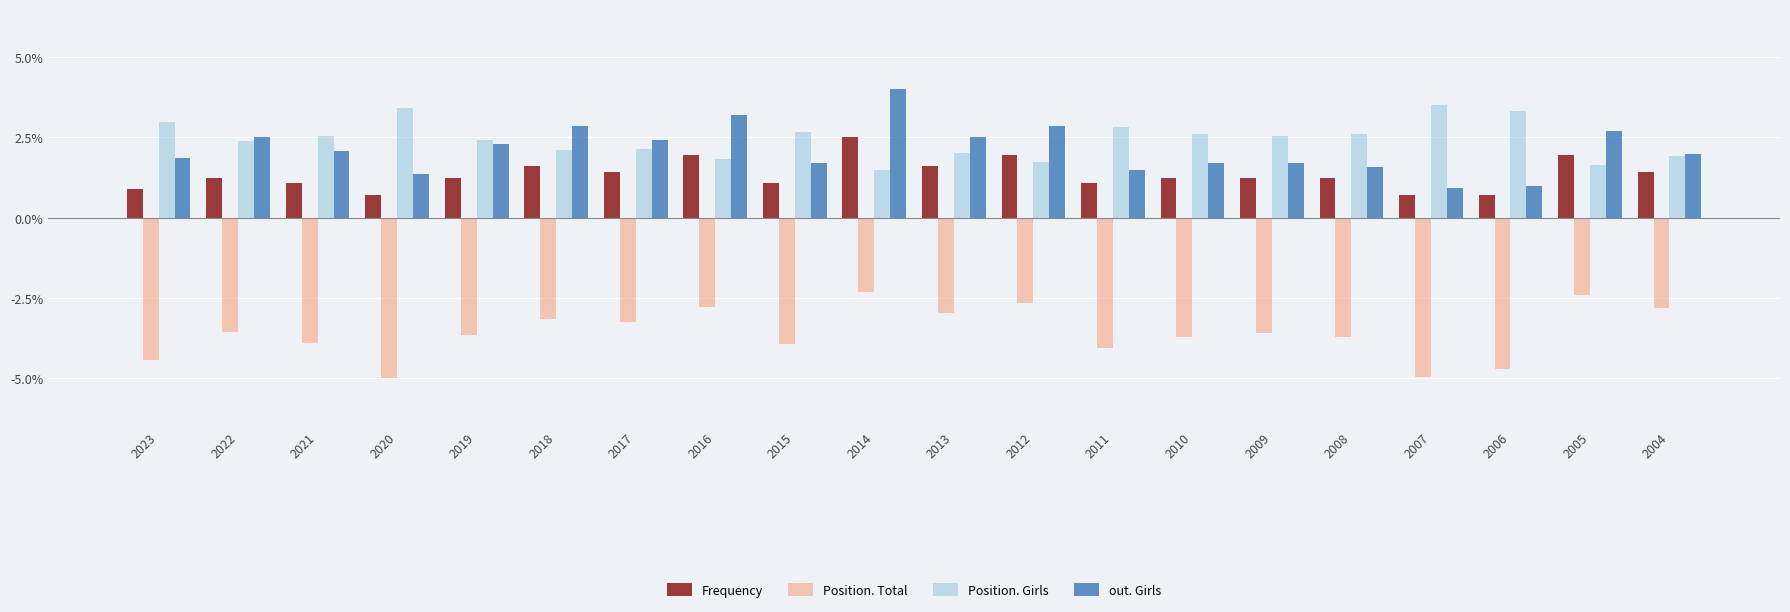

Where does the out. Girls series first go above 2?

2022